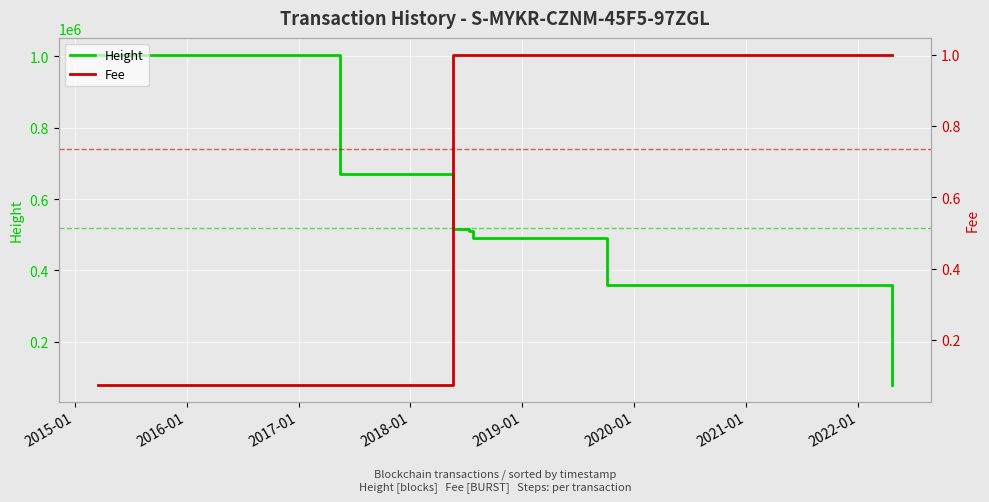

Which has a higher value, 2018-05-18 14:25:06 or 2022-04-21 02:22:33?

2018-05-18 14:25:06